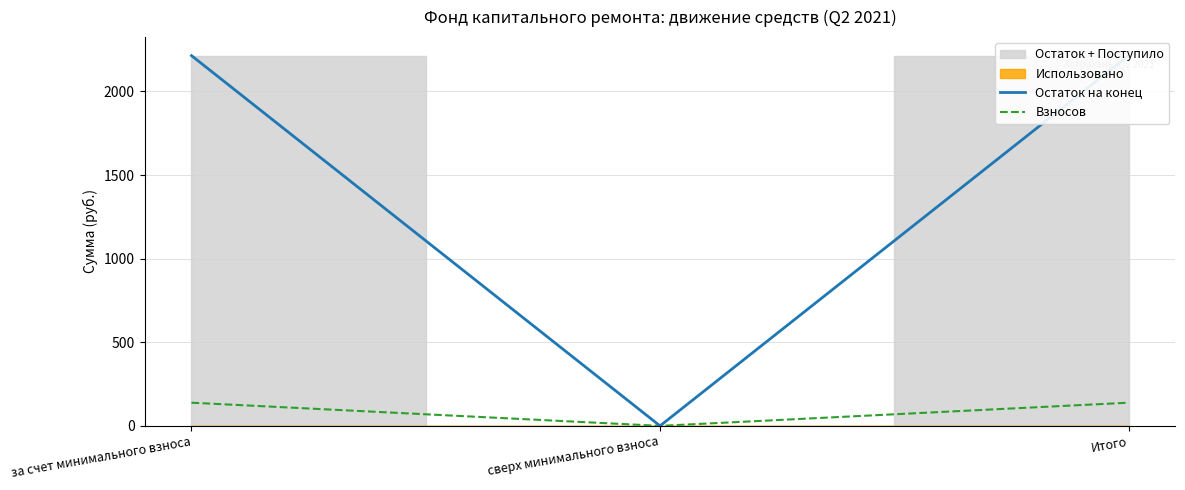

True or false: Остаток на конец has a value of 2214.4 at Итого.

True